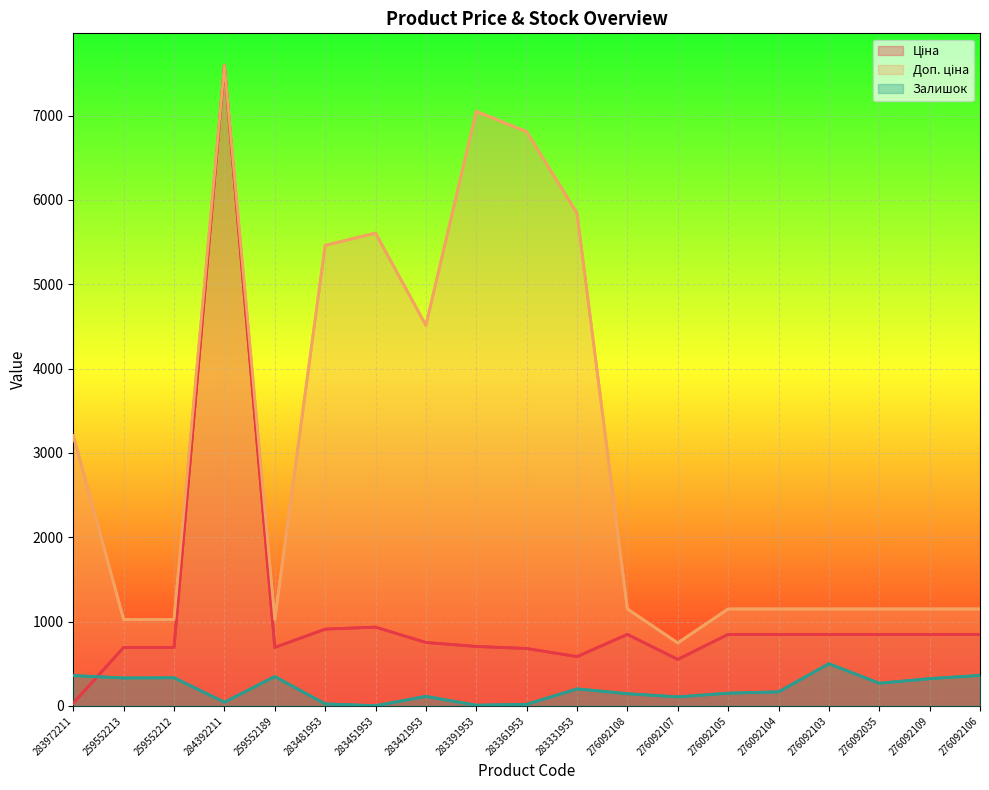

Reading left to right, what are all the values shown in this chart?

Ціна: 283972211=32.0	259552213=693.7	259552212=693.7	284392211=7596.5	259552189=693.7	283481953=910.4	283451953=934.5	283421953=752.2	283391953=705.1	283361953=681.0	283331953=584.4	276092108=848.4	276092107=551.5	276092105=848.4	276092104=848.4	276092103=848.4	276092035=848.4	276092109=848.4	276092106=848.4
Доп. ціна: 283972211=3205.0	259552213=1024.6	259552212=1024.6	284392211=7596.5	259552189=1024.6	283481953=5462.3	283451953=5607.2	283421953=4513.3	283391953=7051.3	283361953=6809.8	283331953=5843.9	276092108=1149.7	276092107=747.0	276092105=1149.7	276092104=1149.7	276092103=1149.7	276092035=1149.7	276092109=1149.7	276092106=1149.7
Залишок: 283972211=360.0	259552213=331.0	259552212=334.0	284392211=44.0	259552189=348.0	283481953=24.0	283451953=2.0	283421953=113.0	283391953=8.0	283361953=19.0	283331953=202.0	276092108=145.0	276092107=107.0	276092105=151.0	276092104=167.0	276092103=500.0	276092035=269.0	276092109=323.0	276092106=362.0